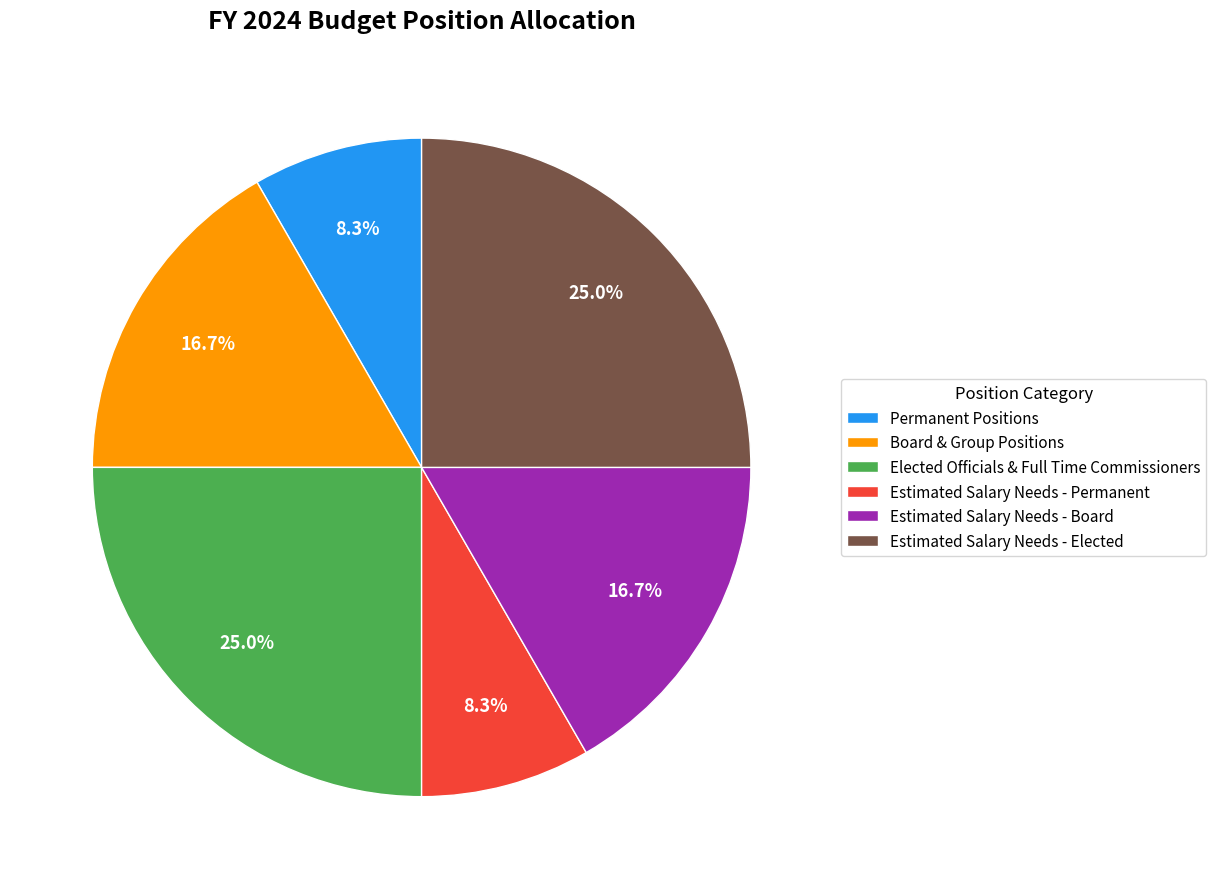

What percentage is the Permanent Positions slice, to the nearest percent?

8%